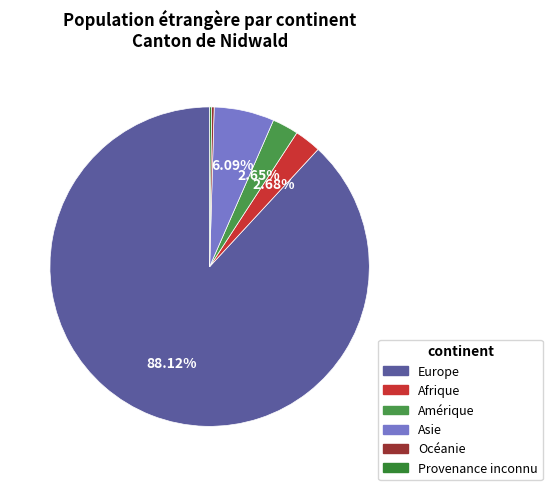

What is the majority slice?

Europe